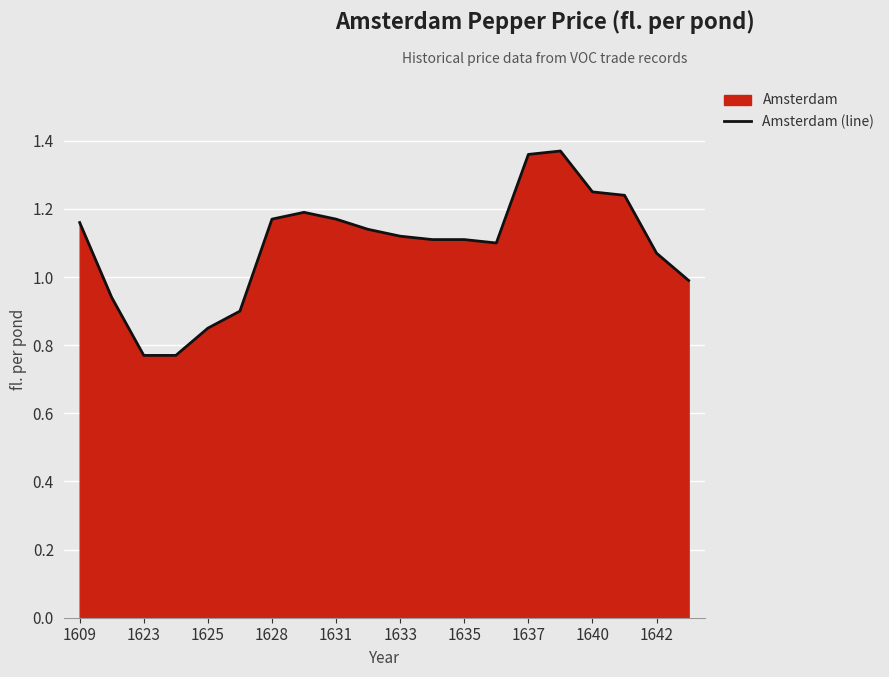

What value does the data have at 1609?

1.2